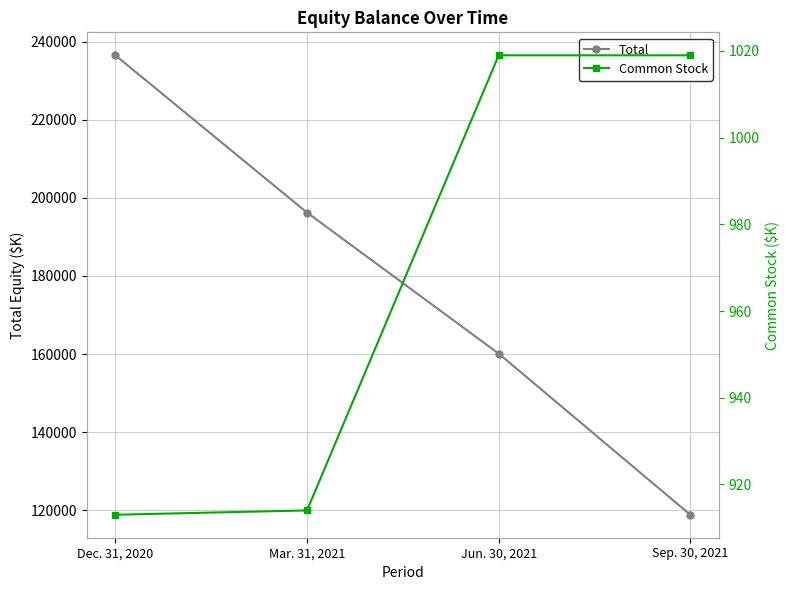

What is the difference between the maximum and minimum values in the Common Stock series?

106